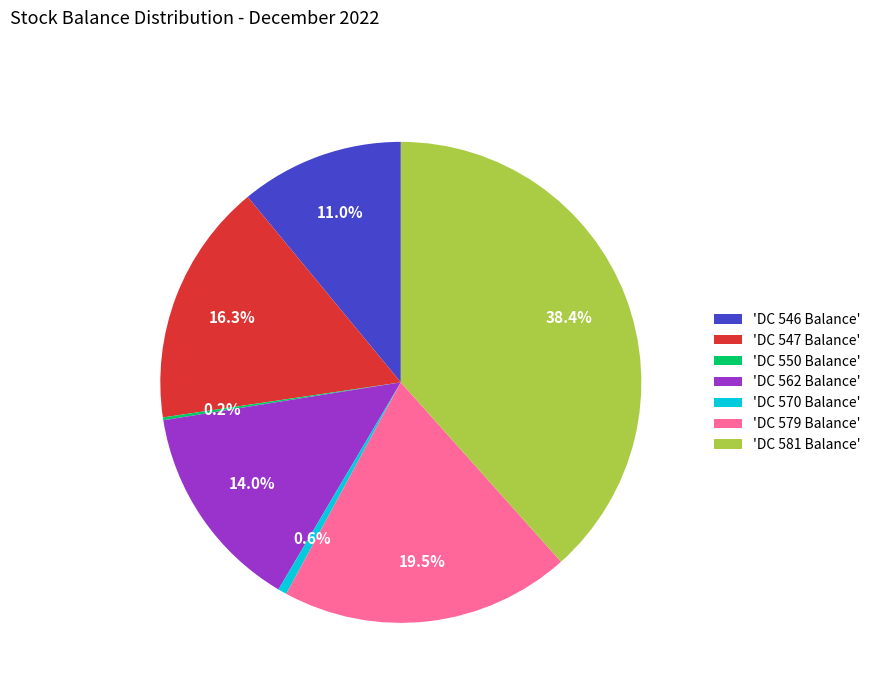

Between 'DC 547 Balance' and 'DC 570 Balance', which is larger?

'DC 547 Balance'